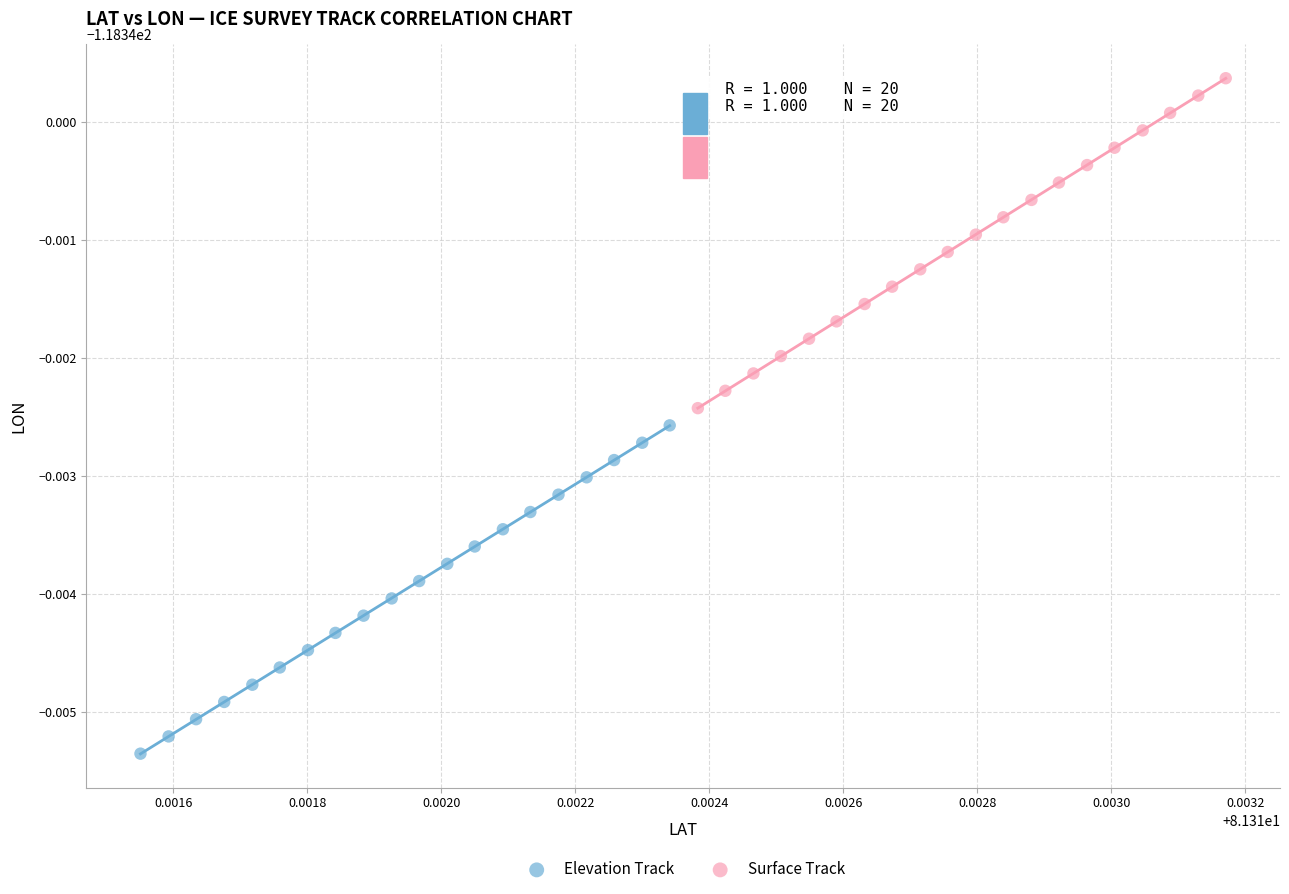

What are all the series names shown in the legend?

Elevation Track, Surface Track